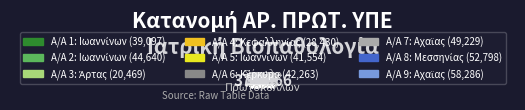

Is there a majority slice in this chart?

No